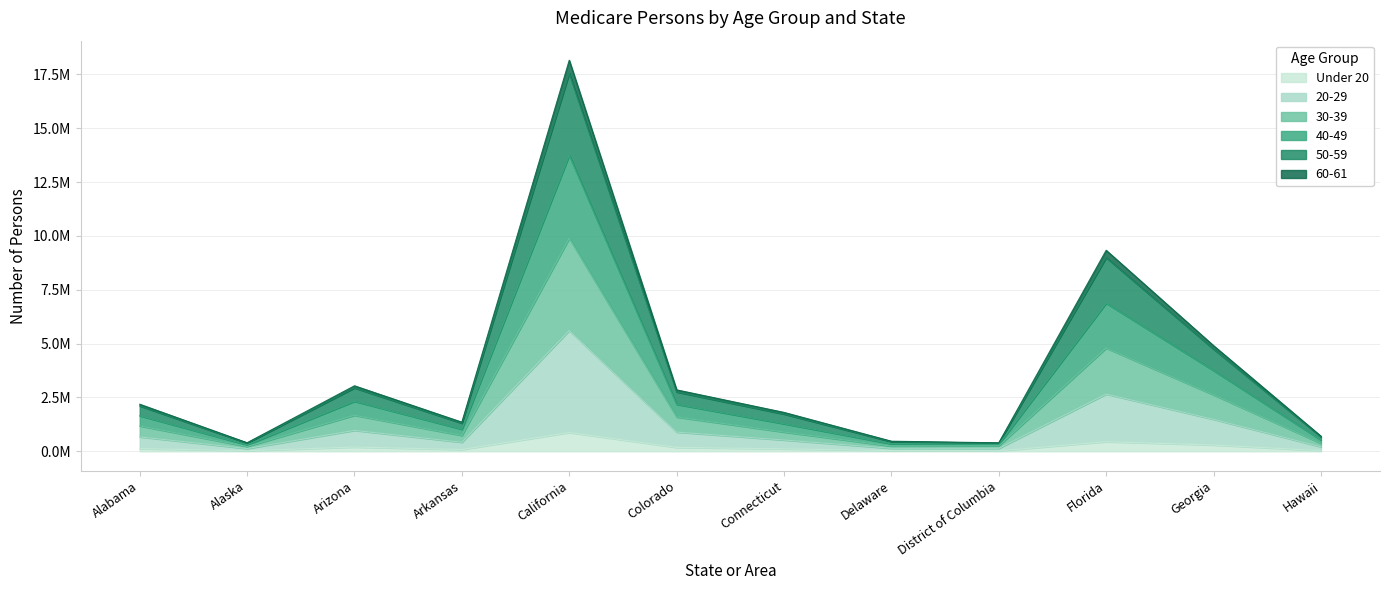

How many lines are shown in the chart?

6